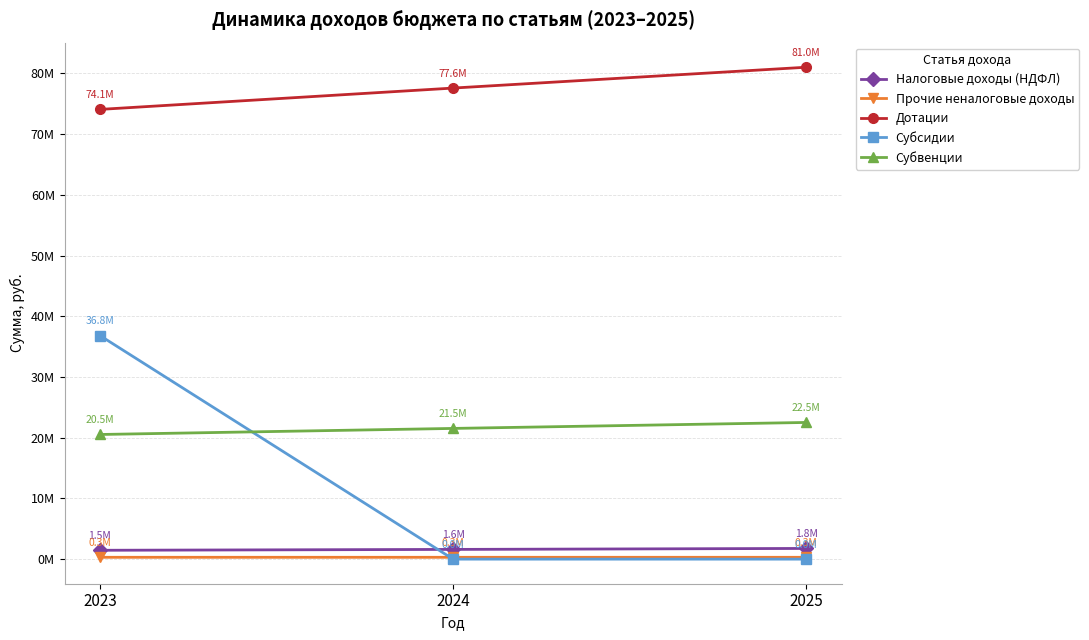

What is the difference between the maximum and second lowest values in the Прочие неналоговые доходы series?

100